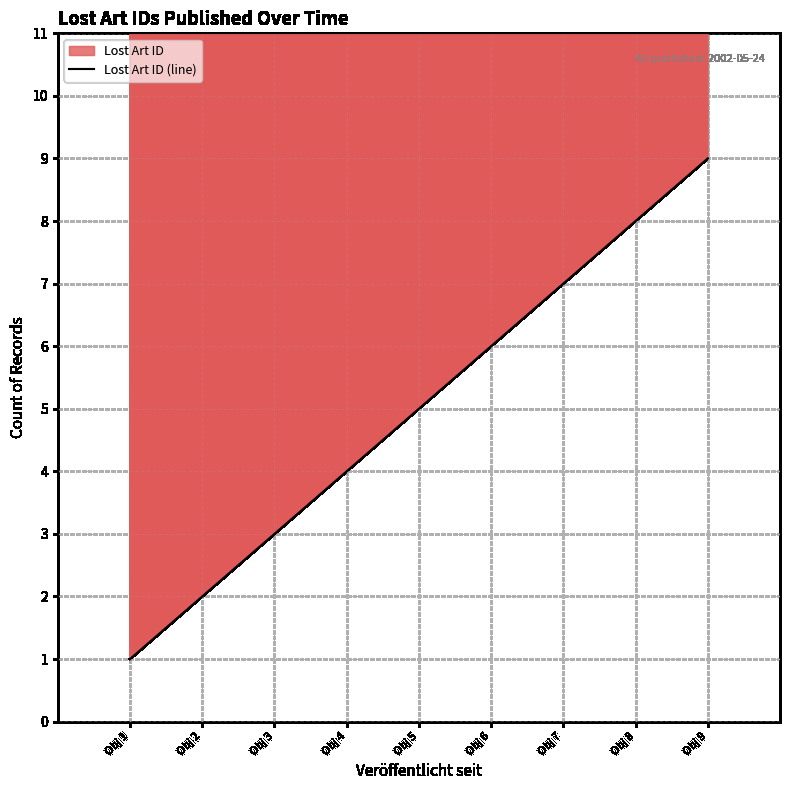

True or false: the data has more than 2 interior local peaks.

False